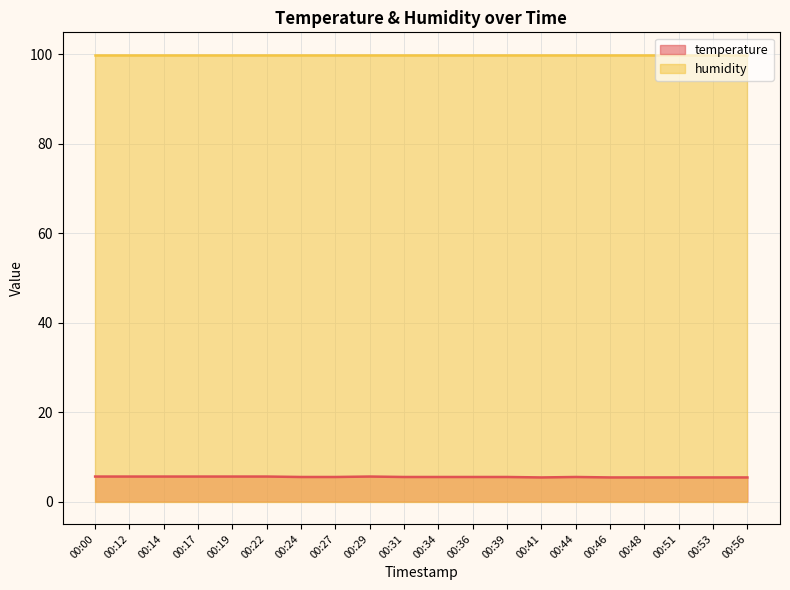

What is the difference between the values at 00:34 and 00:00?

0.1